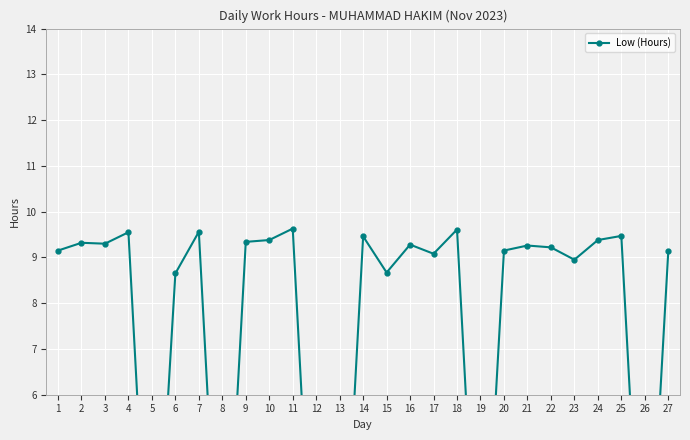

How many values are below 9?

9